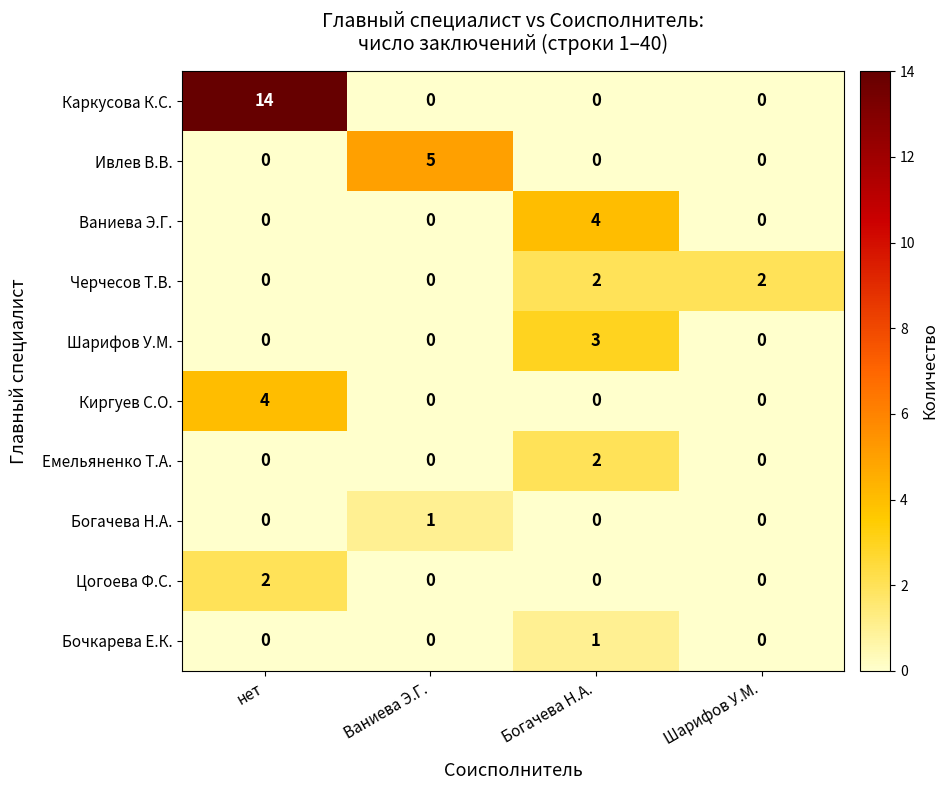

What is the spread (max minus min) of values at Ваниева Э.Г.?

5